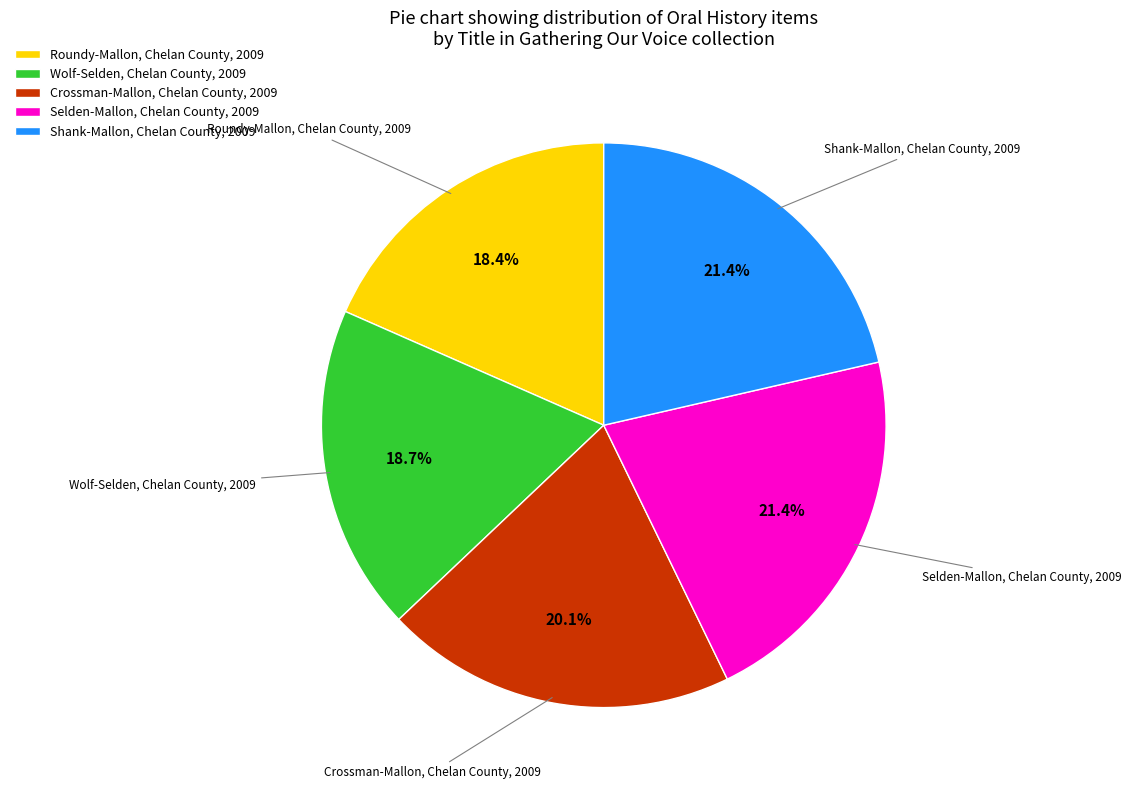

How many segments does this pie chart have?

5